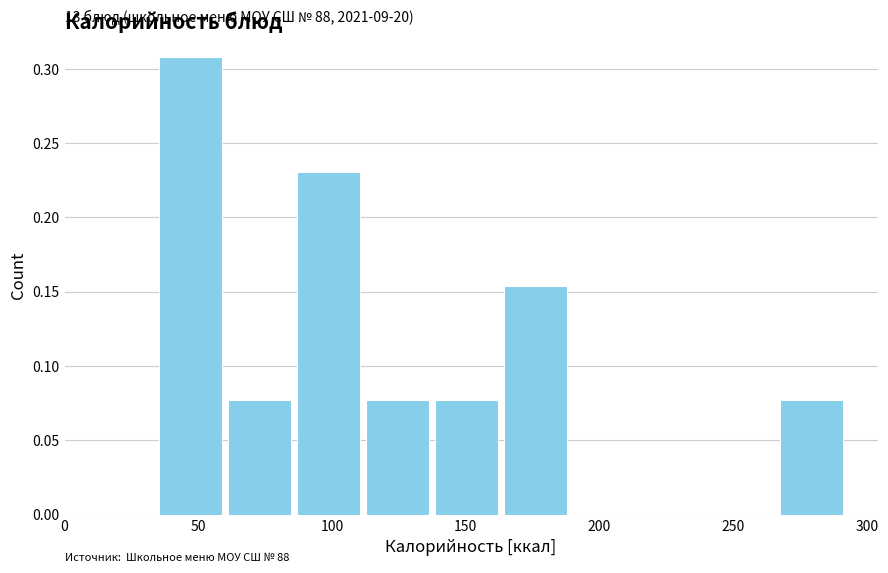

Which range on the x-axis has the tallest bar?

35 to 60